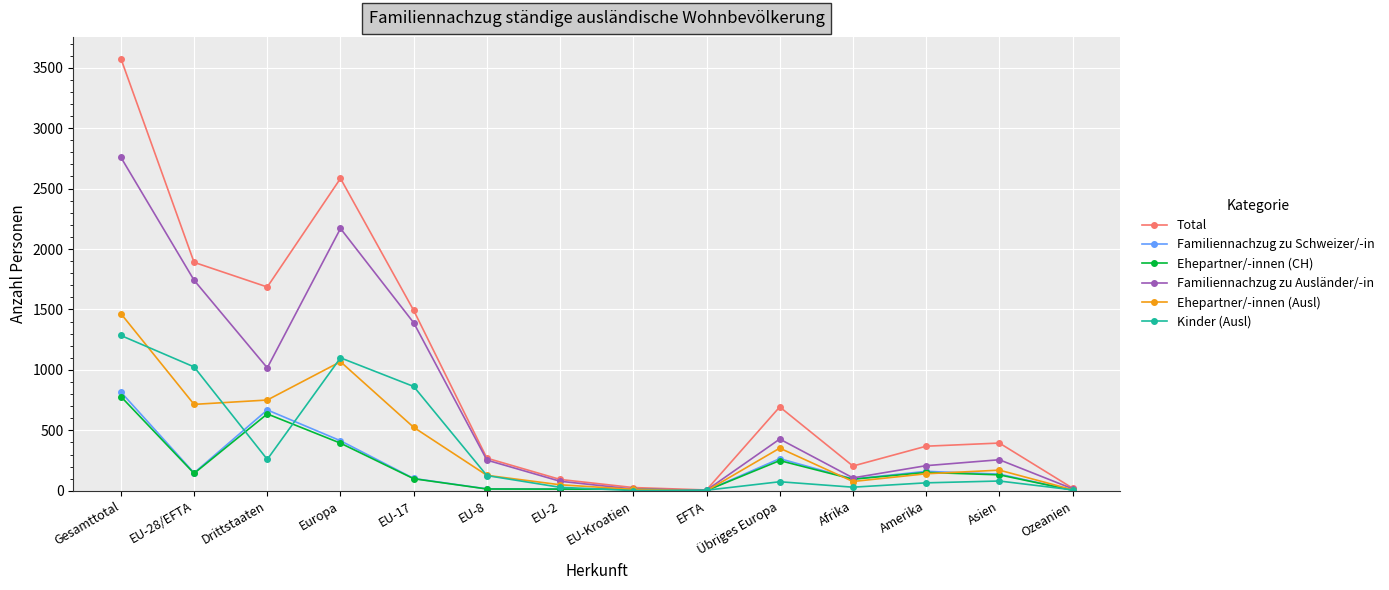

What is the spread (max minus min) of values at Europa?

2190